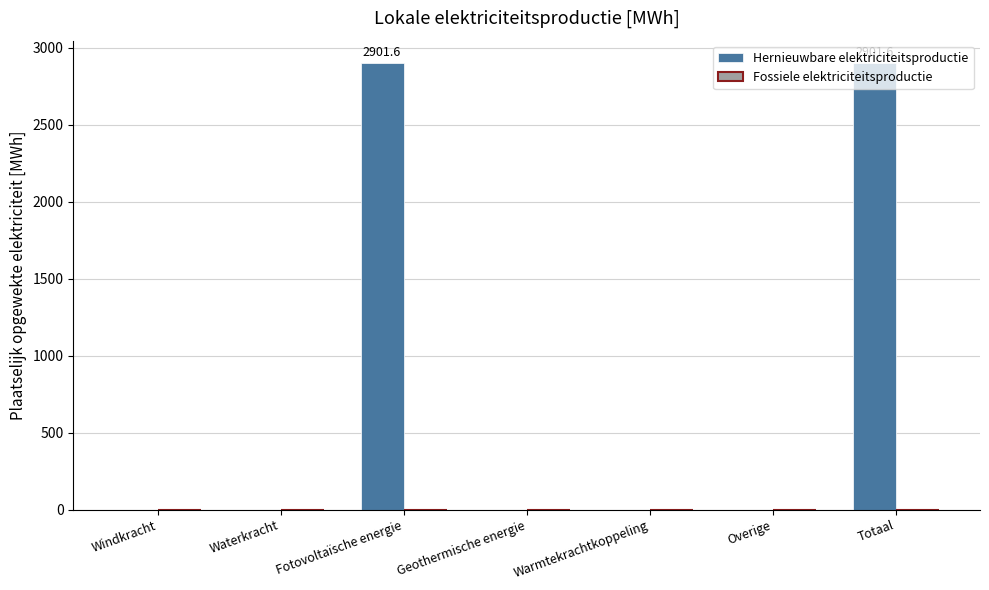

What is the sum of all values?

5803.2